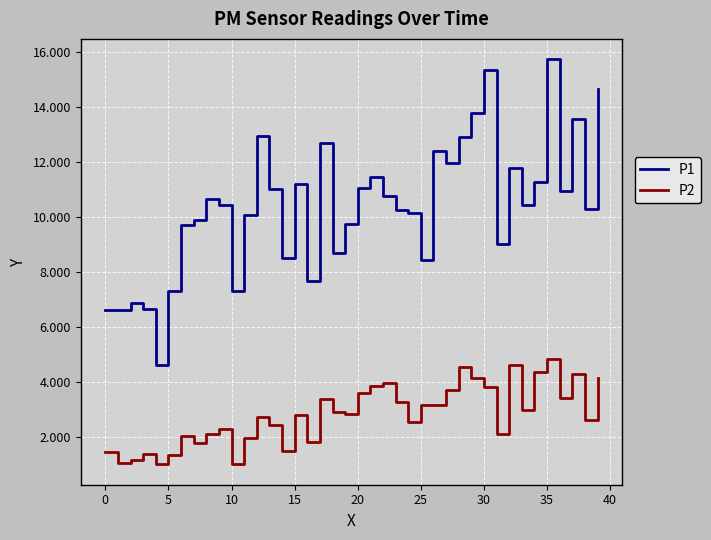

List the series in order of their peak value, lowest first.

P2, P1